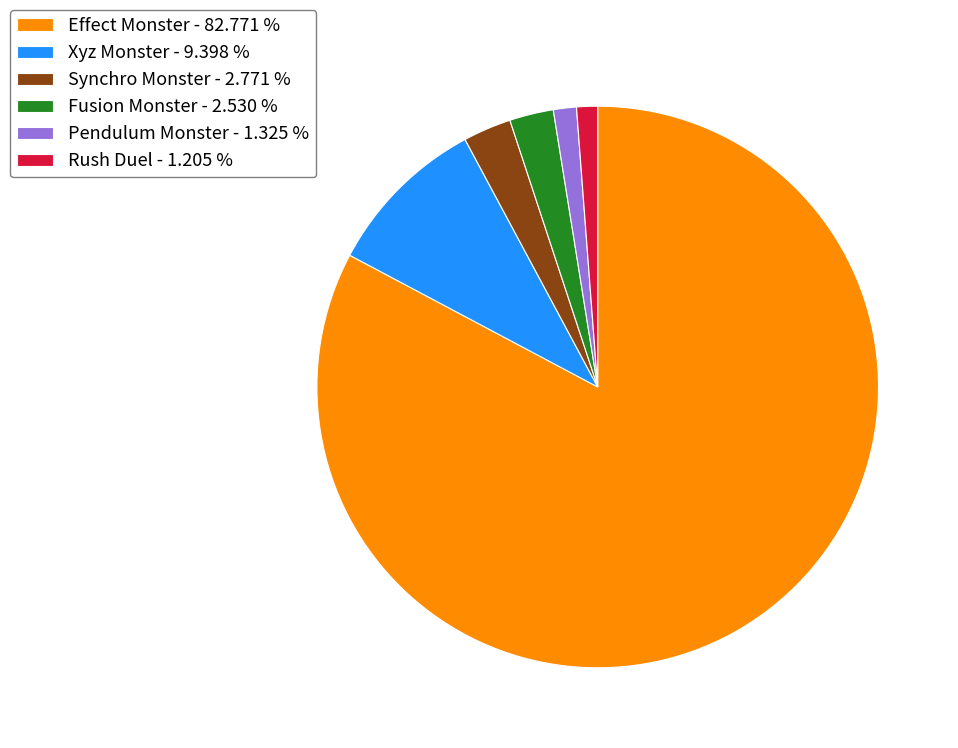

The Pendulum Monster slice represents 1% of the pie. True or false?

True